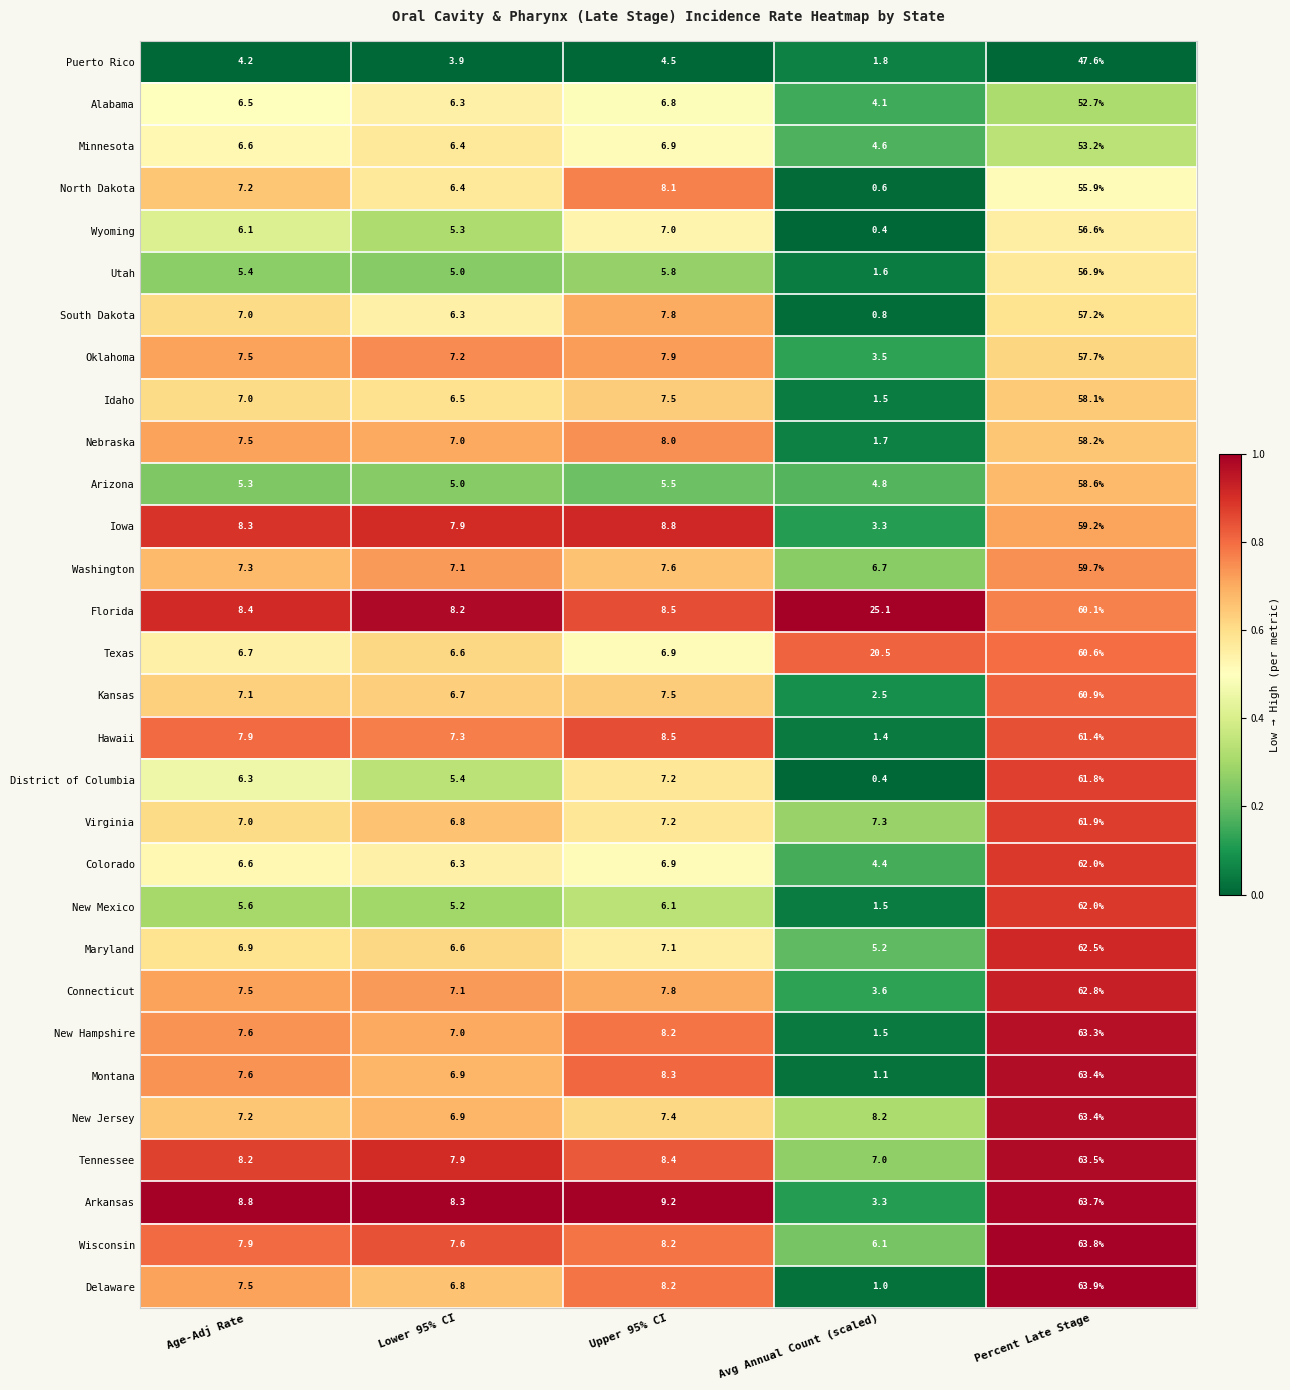

List the labels in order of Nebraska value, largest first.

Percent Late Stage, Upper 95% CI, Age-Adj Rate, Lower 95% CI, Avg Annual Count (scaled)